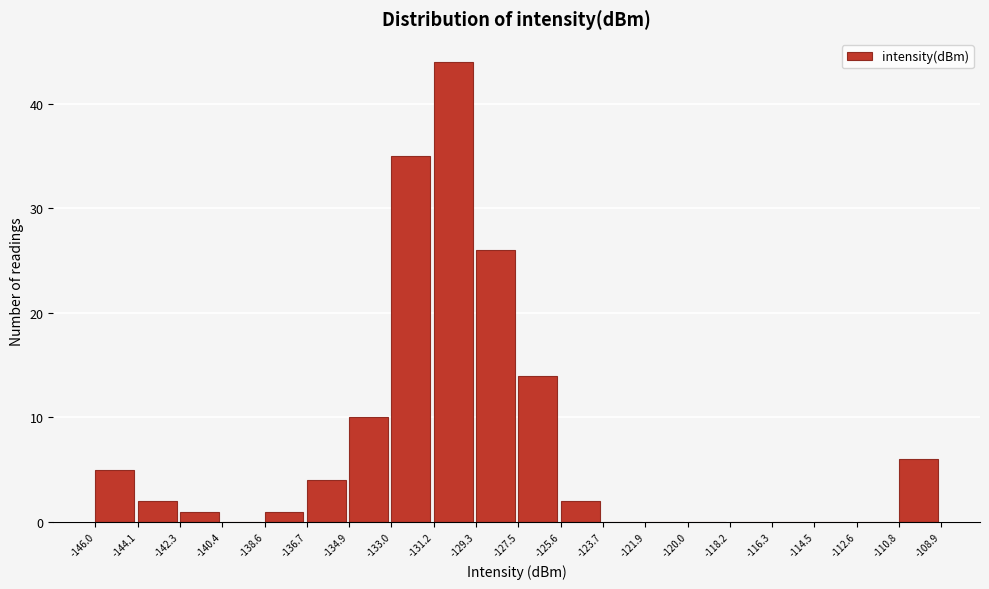

Which range on the x-axis has the tallest bar?

-131.2 to -129.3